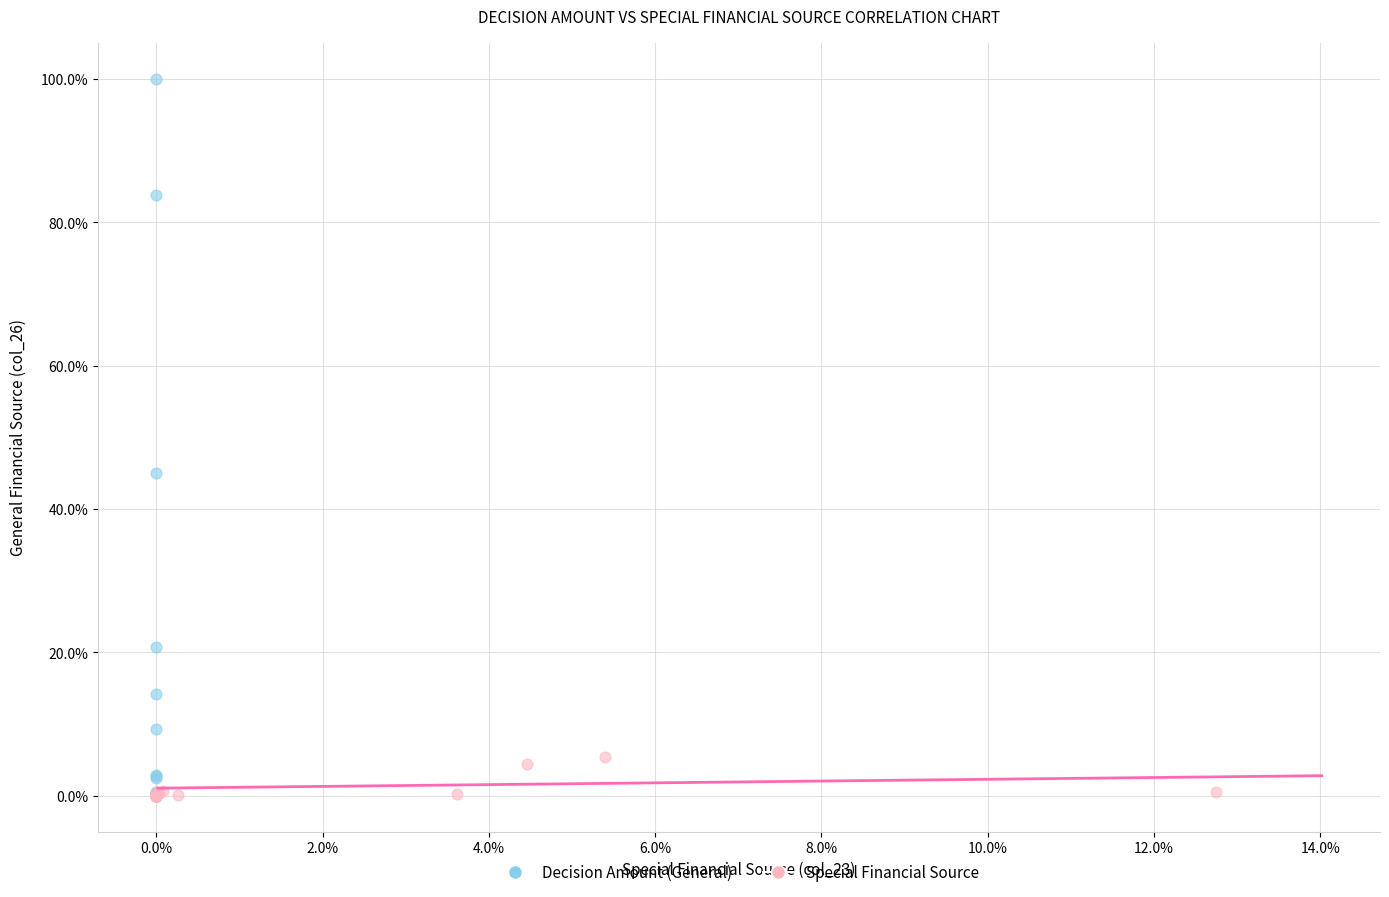

Which series contains the highest Y value?

Decision Amount (General)